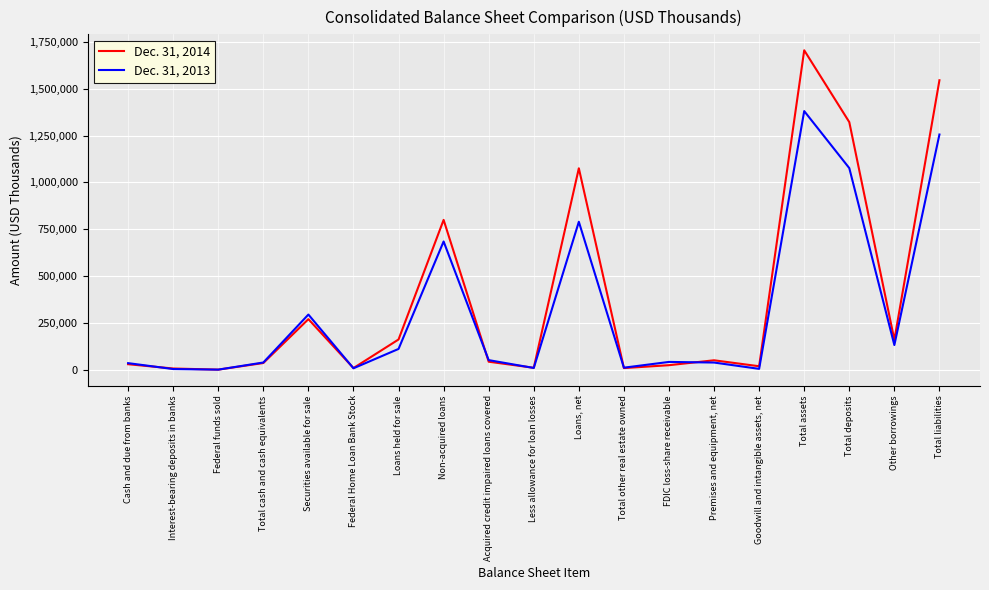

How many values in the Dec. 31, 2013 series are below 41306?

9